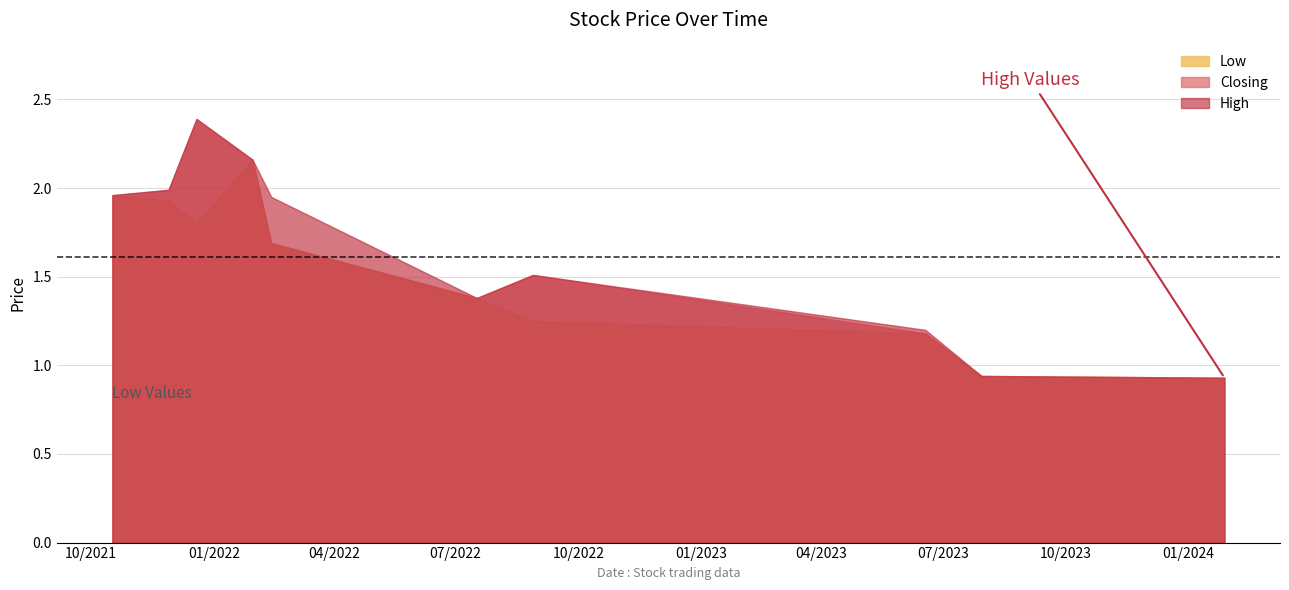

What are all the series names shown in the legend?

Low, Closing, High